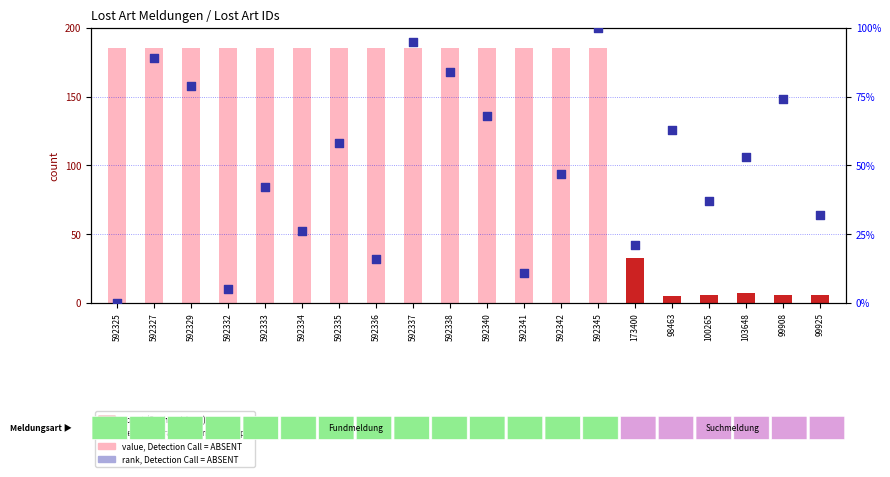

What is the total value across all series at 592333?

227.0